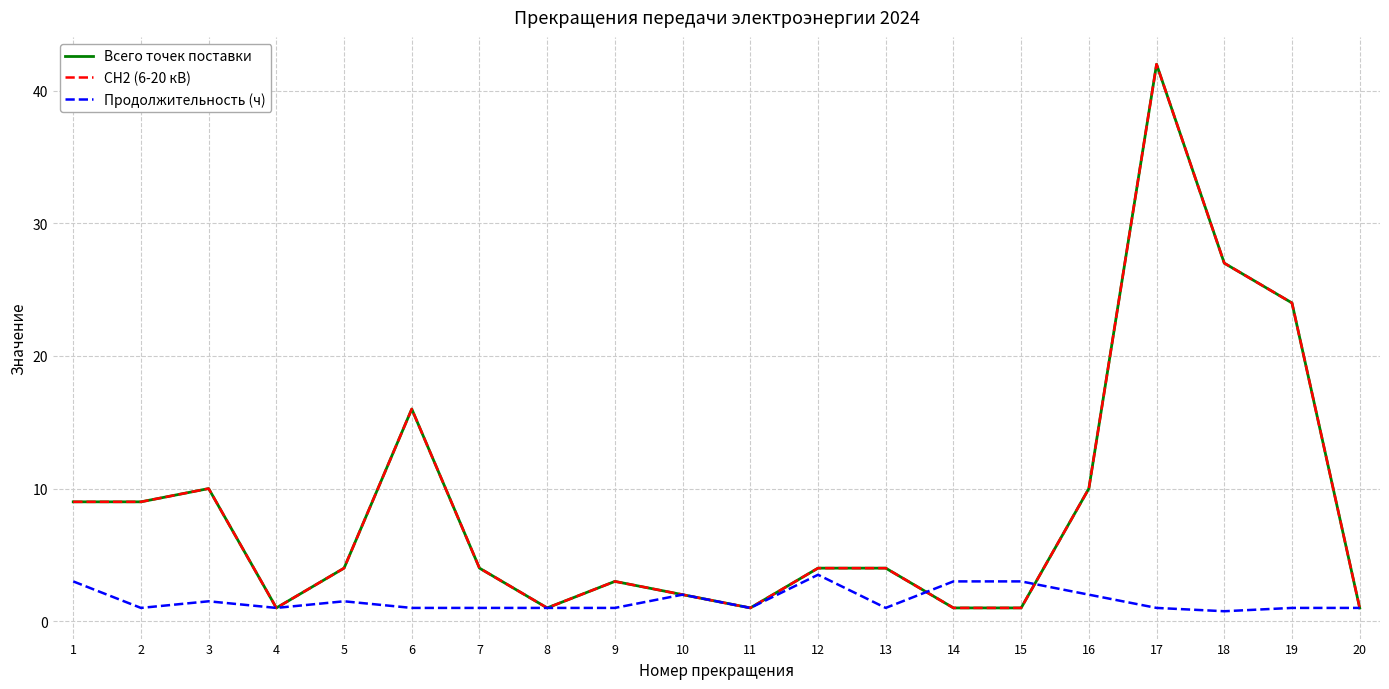

Does the chart have visible grid lines?

Yes